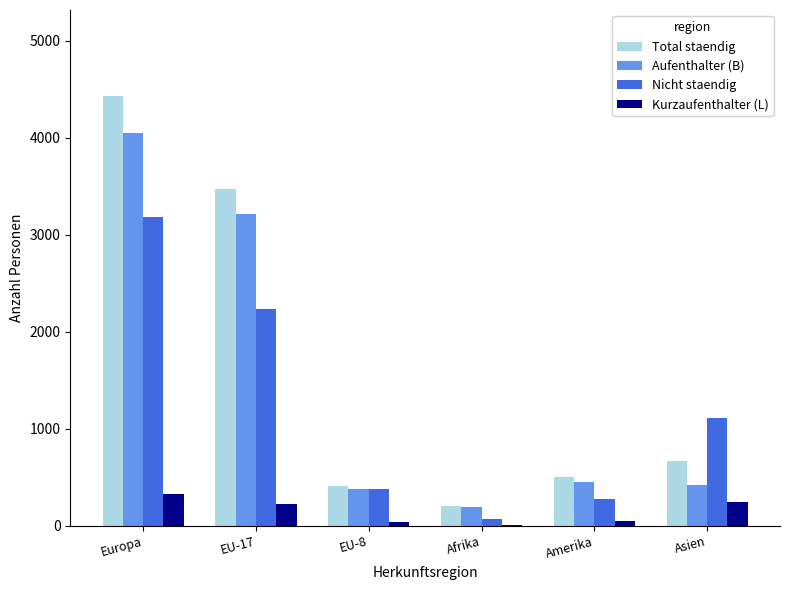

What is the maximum value for Kurzaufenthalter (L)?

330